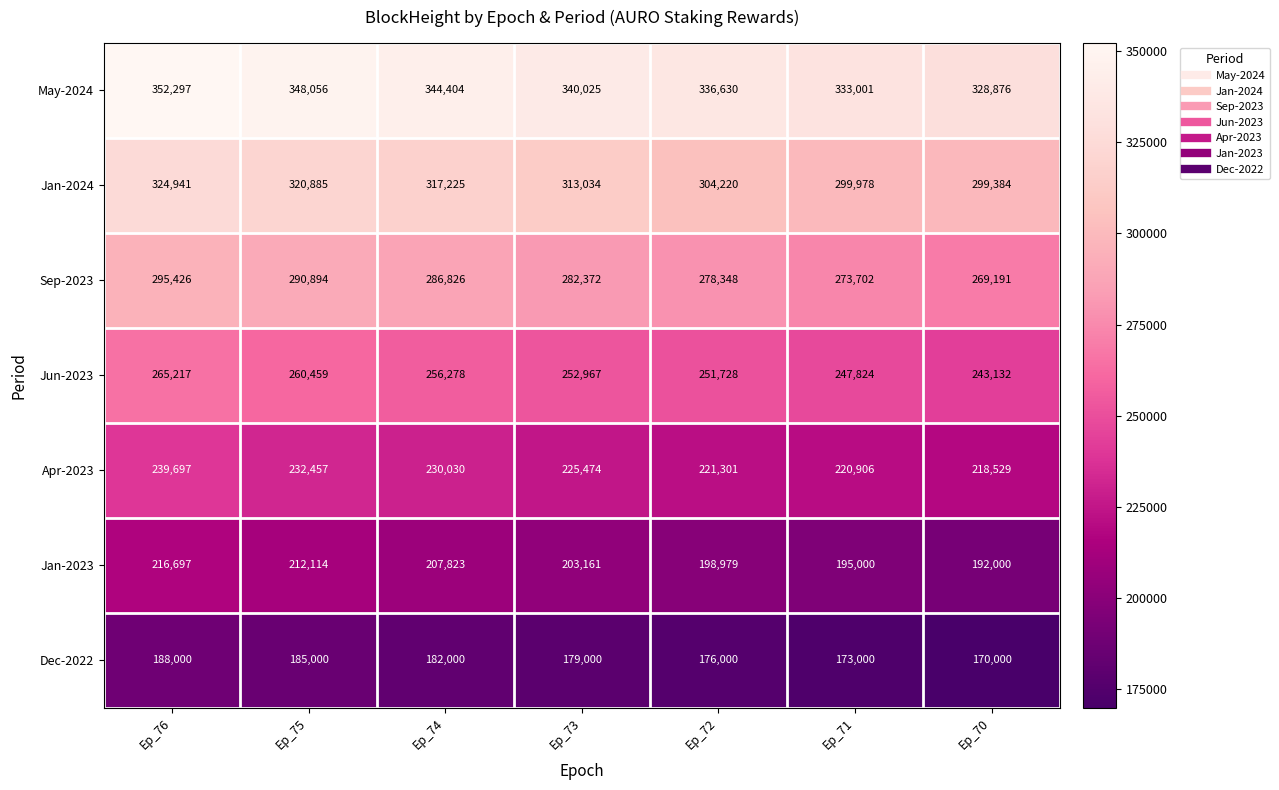

How many May-2024 values are between 333001 and 348056?

5